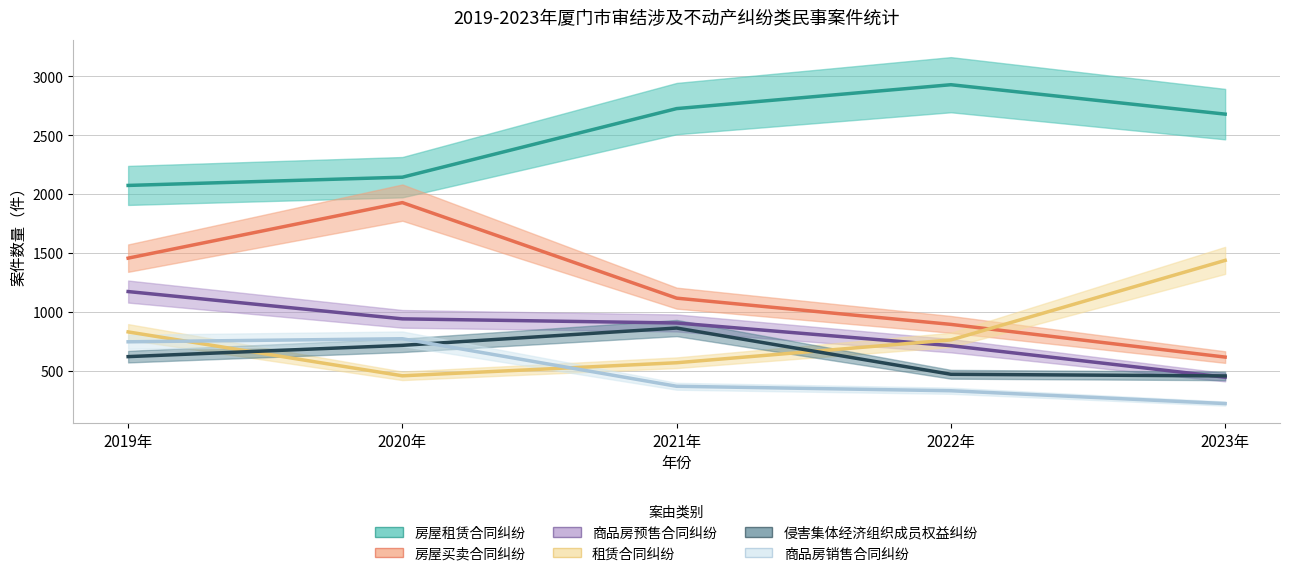

True or false: 房屋买卖合同纠纷 and 房屋租赁合同纠纷 cross at least once.

False